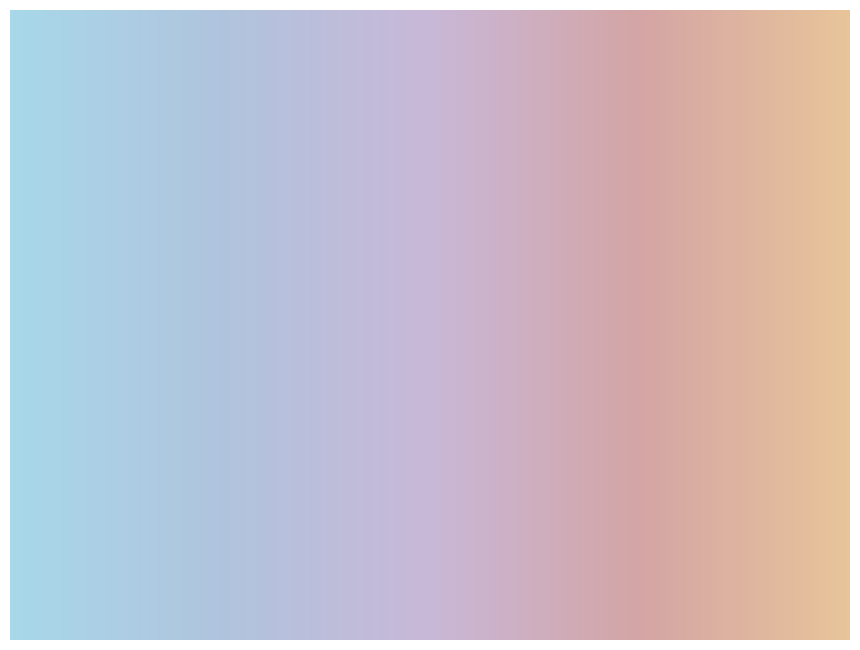

True or false: Hatríková Lenka accounts for 14% of the total.

True